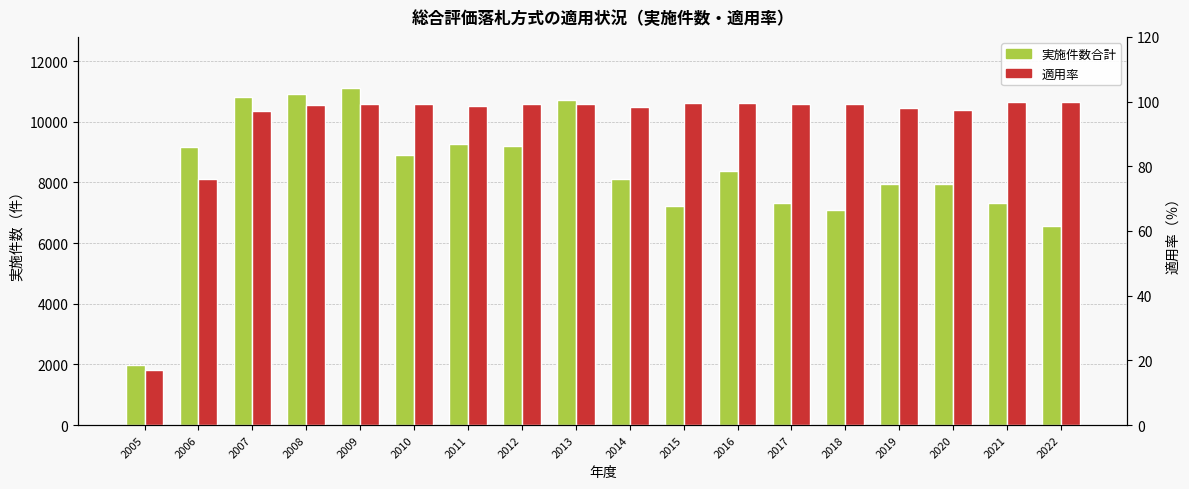

Is it true that 適用率 equals 16.9 at 2005?

True